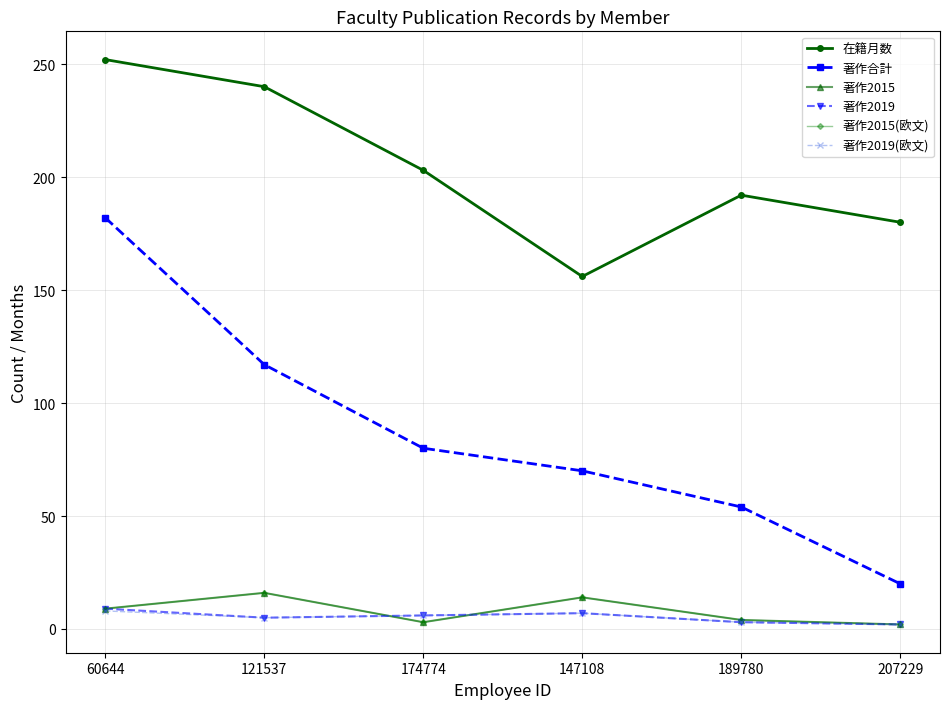

What is the difference between the 著作2015 values at 121537 and 189780?

12